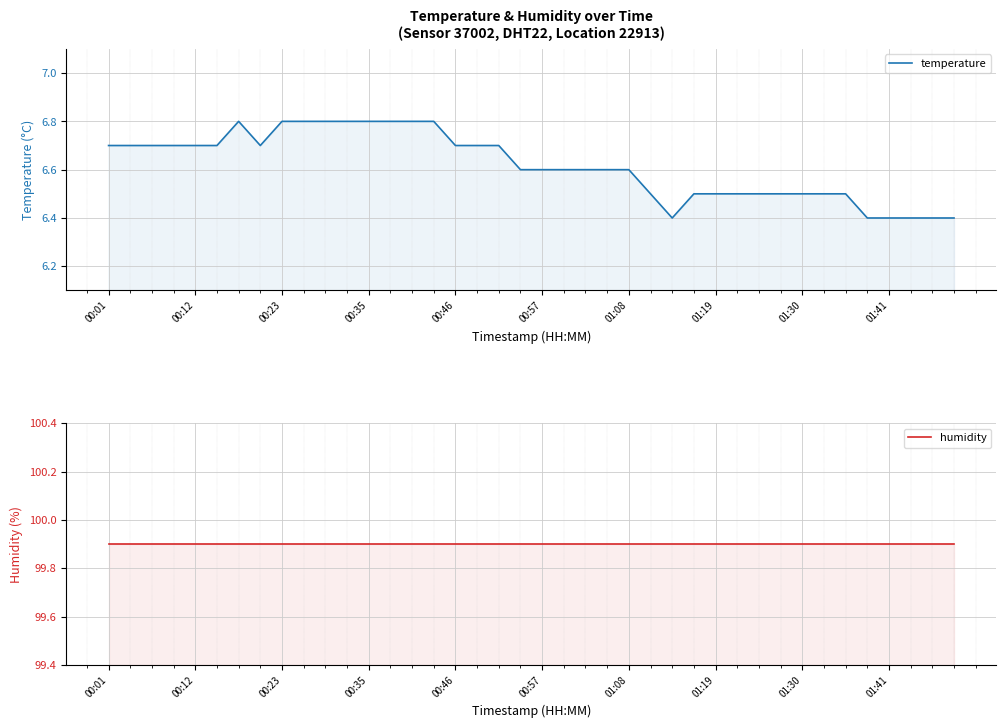

True or false: humidity and temperature intersect in this chart.

False